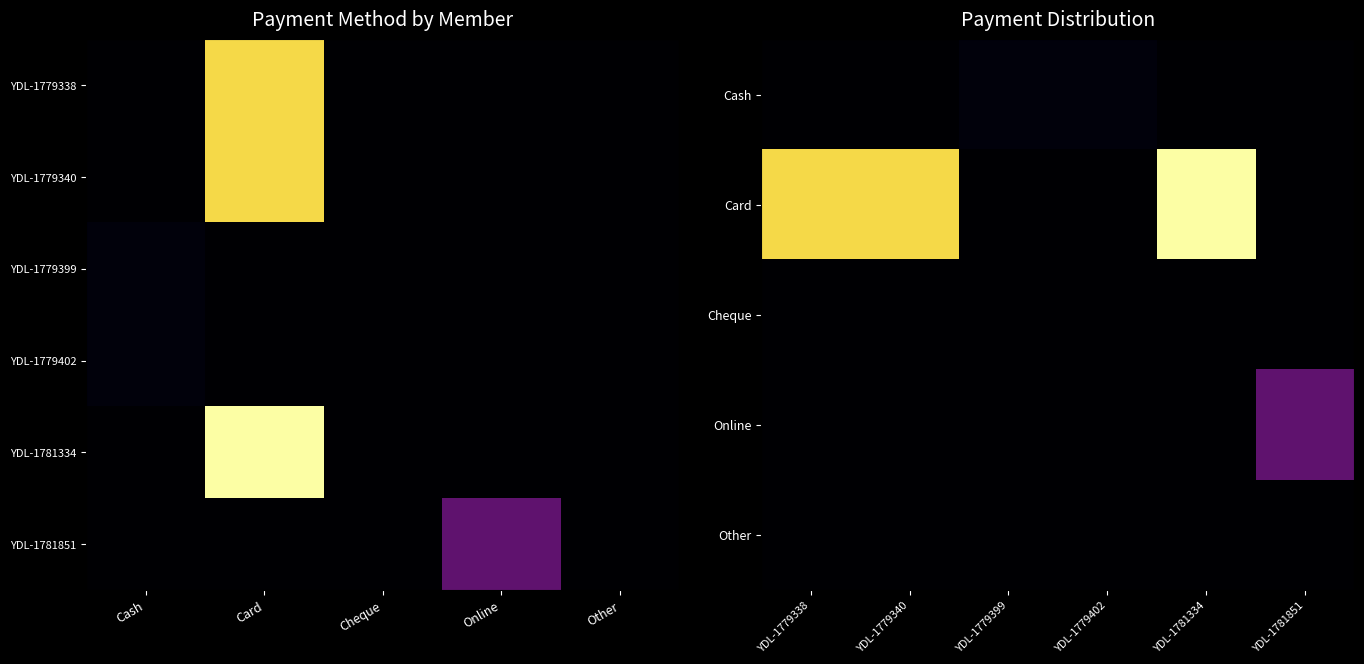

True or false: YDL-1781334 has a value of 27500 at 1.

True